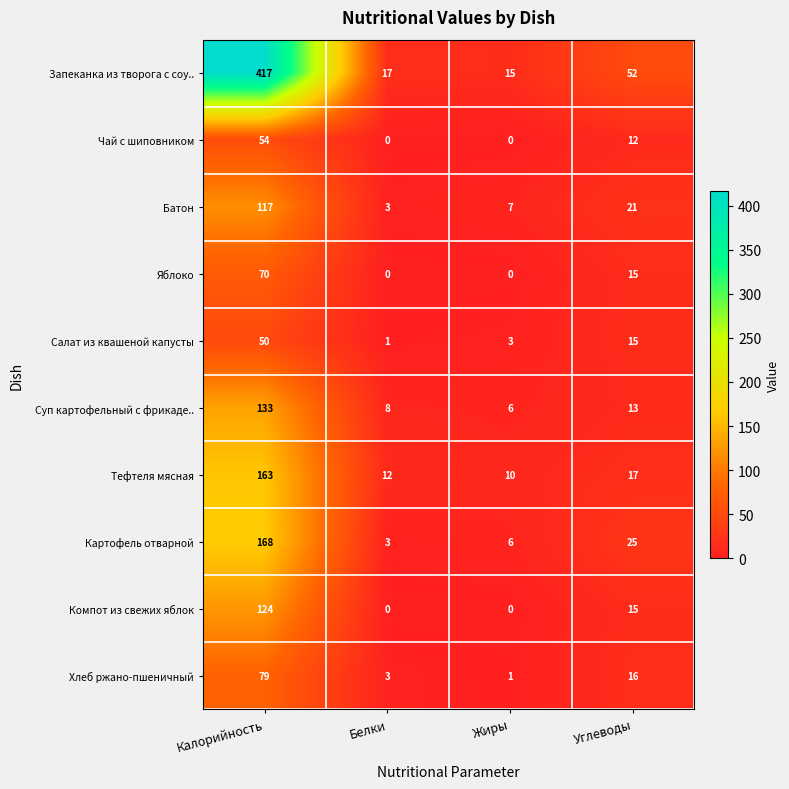

Where does the Чай с шиповником series first go above 12?

Калорийность